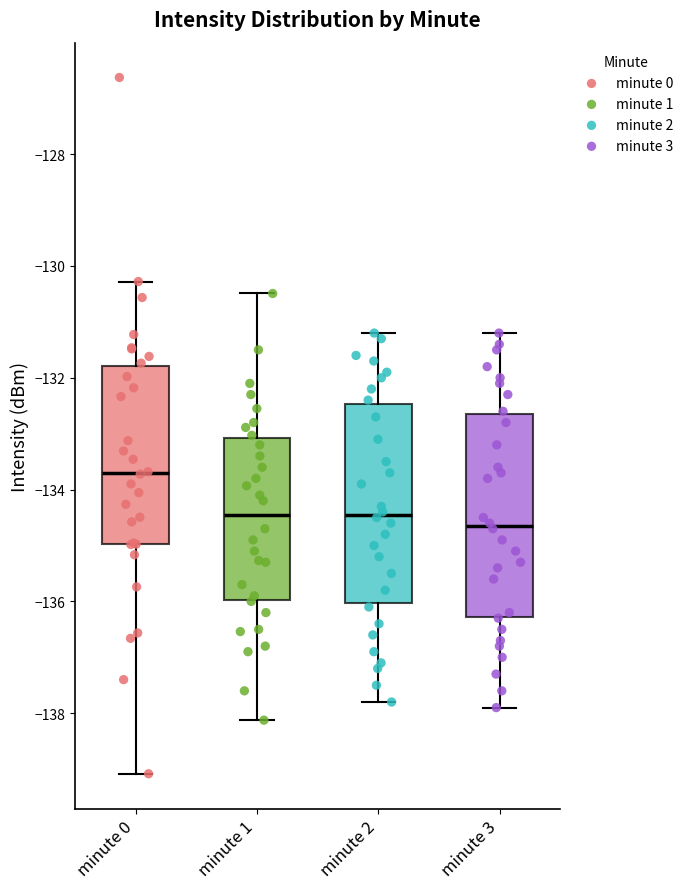

Reading left to right, transcribe this box plot: for each box, give where its median line is, the range the box spans, and where its two whiskers end, as read against the y-axis. The values are not printed on the chart, so give them approximately, as read against the axis.

minute 0: median -133.8, box -135.0 to -131.8, whiskers -139.0 to -130.2
minute 1: median -134.4, box -136.0 to -133.0, whiskers -138.2 to -130.4
minute 2: median -134.4, box -136.0 to -132.4, whiskers -137.8 to -131.2
minute 3: median -134.6, box -136.2 to -132.6, whiskers -137.8 to -131.2